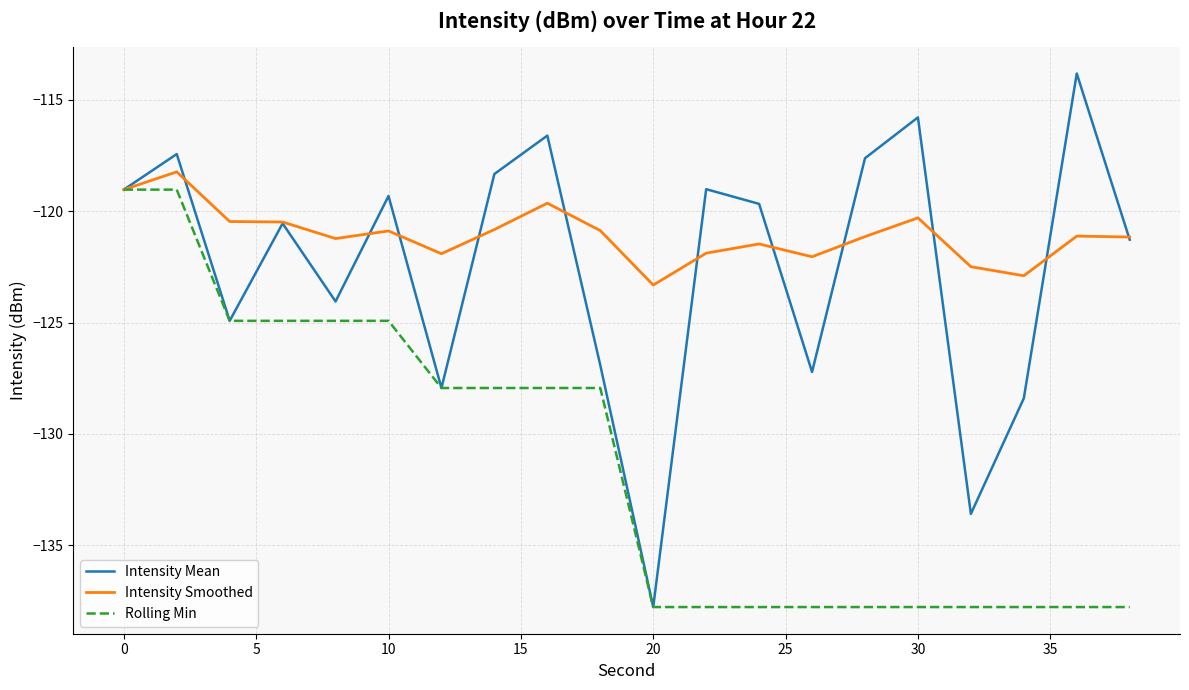

What is the sum of all Rolling Min values?

-2627.2